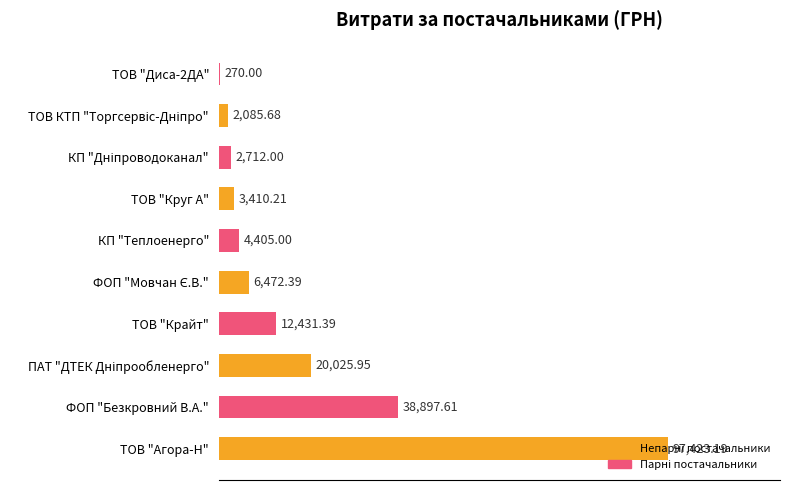

What is the sum of all values?

188133.4